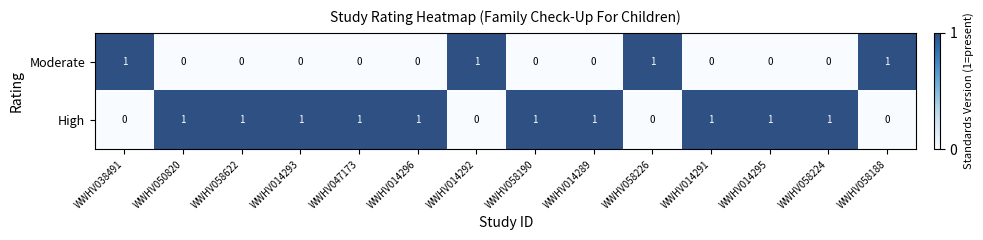

True or false: High has a value of 0 at WWHV058226.

True